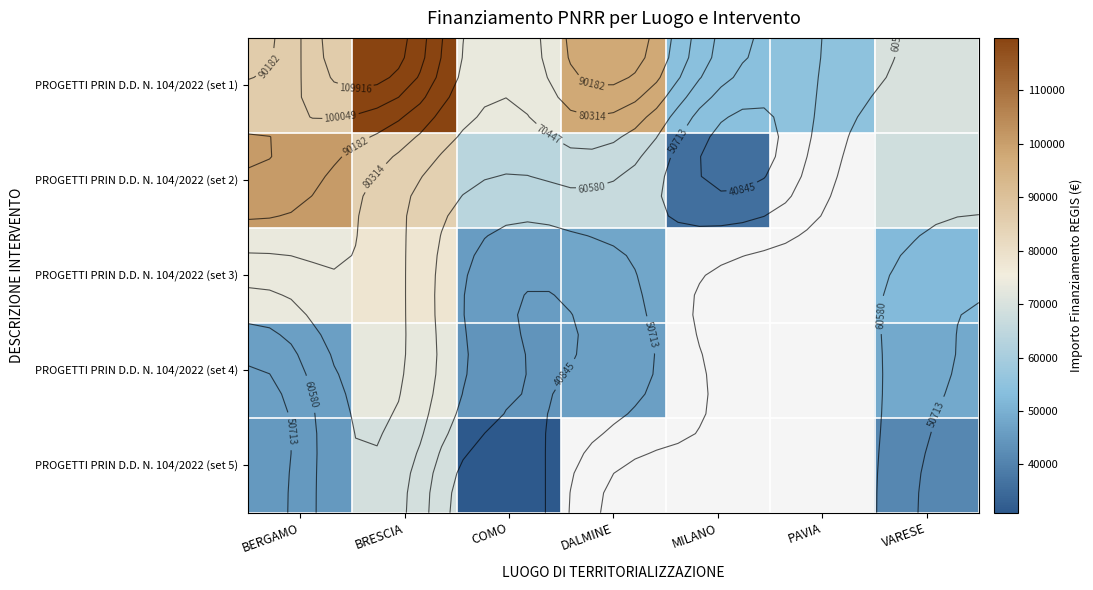

Rank the series by their maximum value, from highest to lowest.

PROGETTI PRIN D.D. N. 104/2022 (set 1), PROGETTI PRIN D.D. N. 104/2022 (set 2), PROGETTI PRIN D.D. N. 104/2022 (set 3), PROGETTI PRIN D.D. N. 104/2022 (set 4), PROGETTI PRIN D.D. N. 104/2022 (set 5)